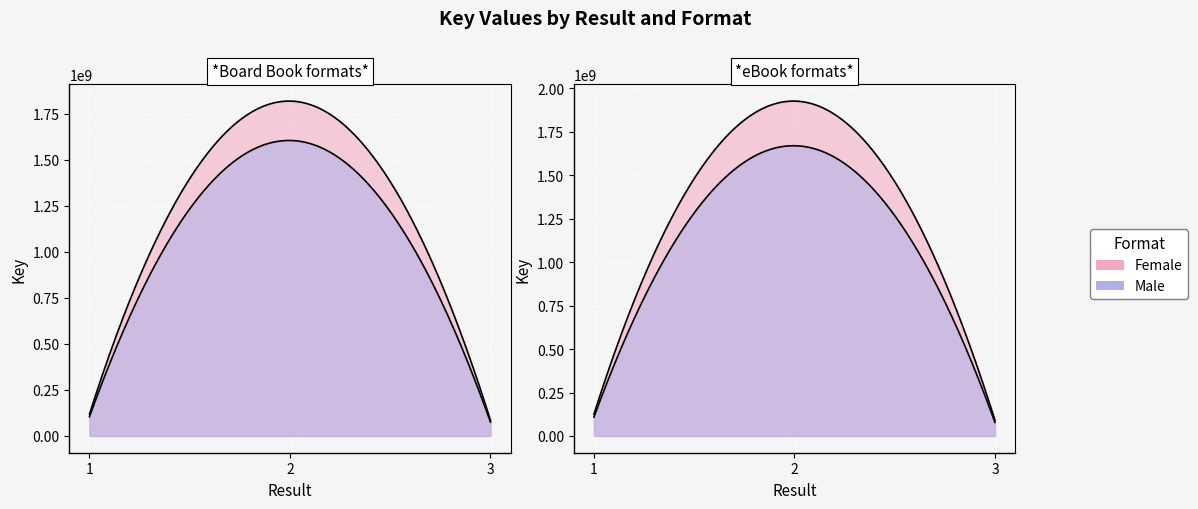

List the labels in order of value, largest first.

2, 1, 3